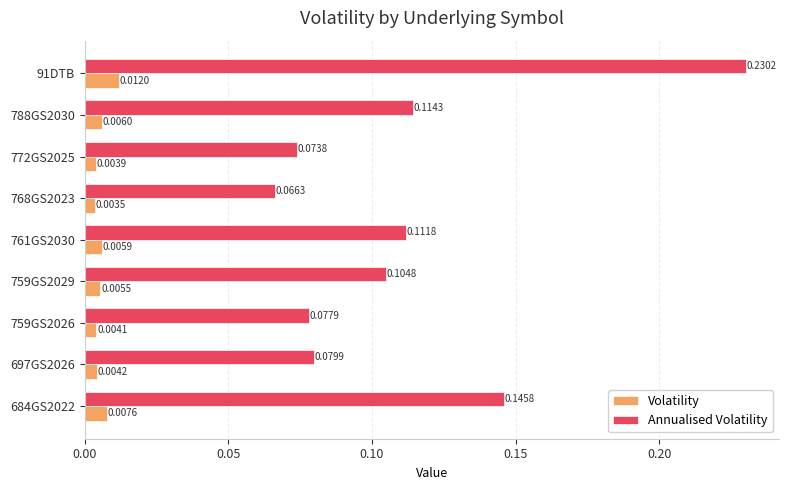

At how many categories does at least one series exceed 0?

9